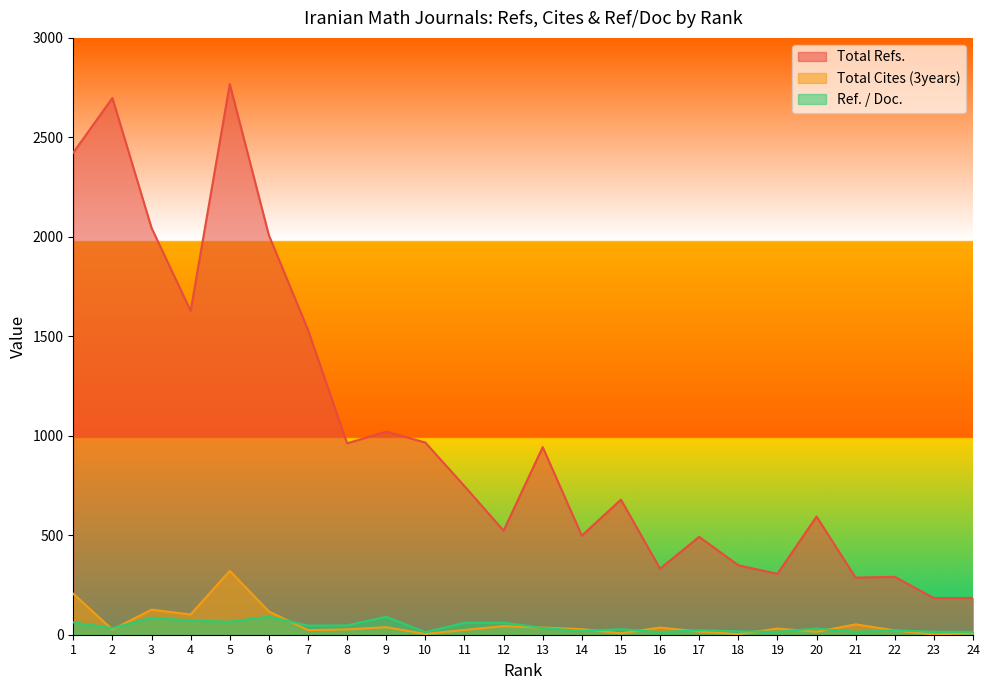

What is the minimum value for Total Refs.?

184